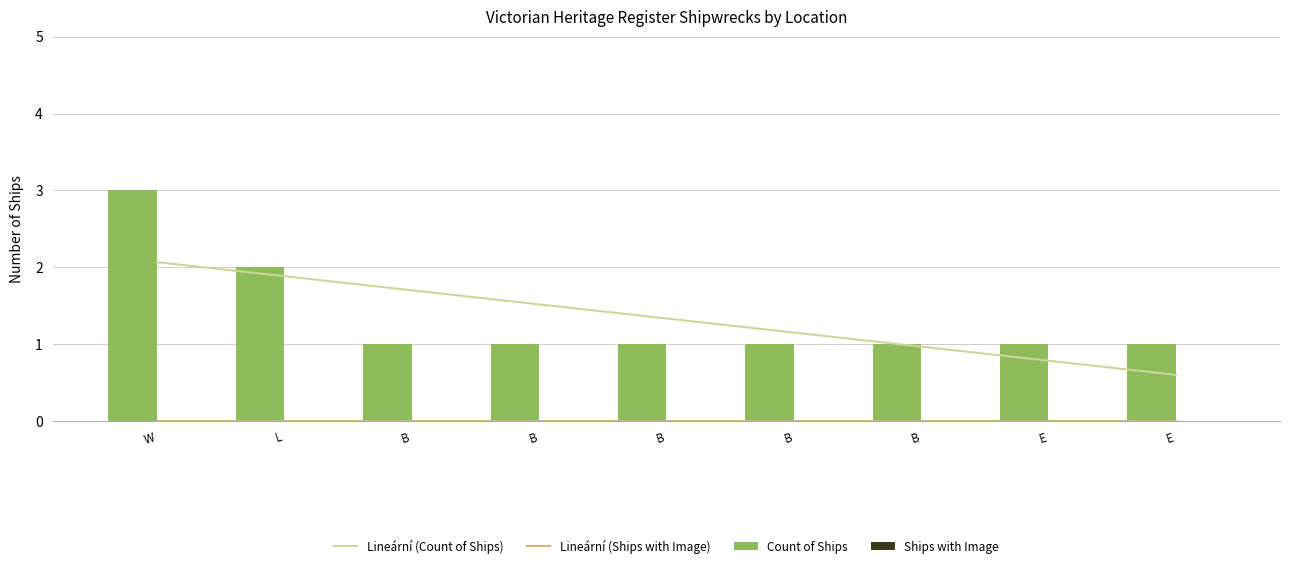

Reading left to right, what are all the values shown in this chart?

Lineární (Count of Ships): 2.1	1.9	1.7	1.5	1.3	1.1	1.0	0.8	0.6
Lineární (Ships with Image): 0.0	0.0	0.0	0.0	0.0	0.0	0.0	0.0	0.0
Count of Ships: 3.0	2.0	1.0	1.0	1.0	1.0	1.0	1.0	1.0
Ships with Image: 0.0	0.0	0.0	0.0	0.0	0.0	0.0	0.0	0.0